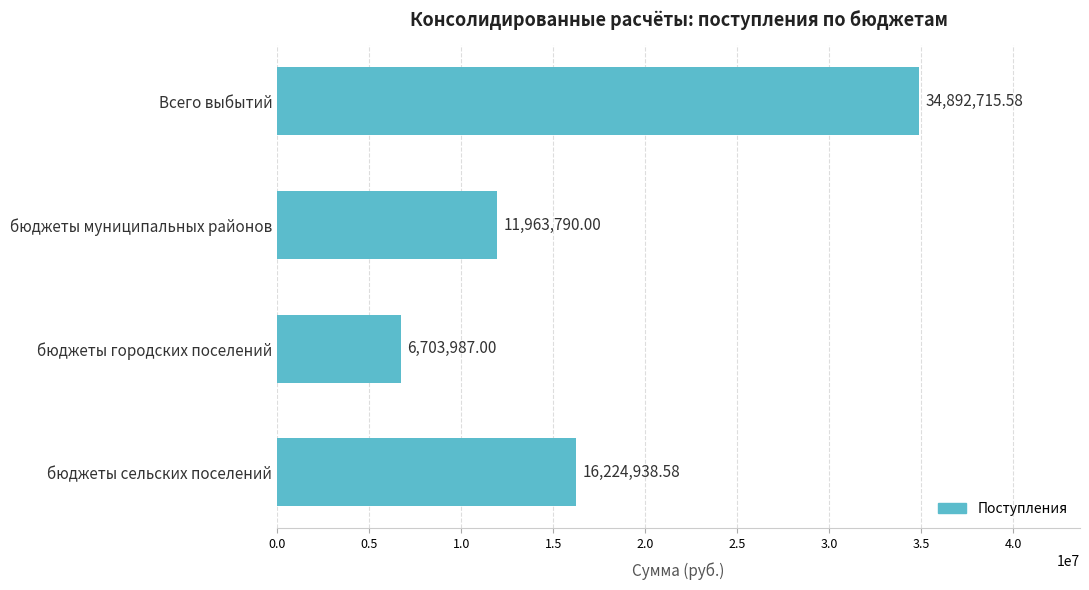

What is the ratio of the value at бюджеты сельских поселений to the value at бюджеты городских поселений?

2.4